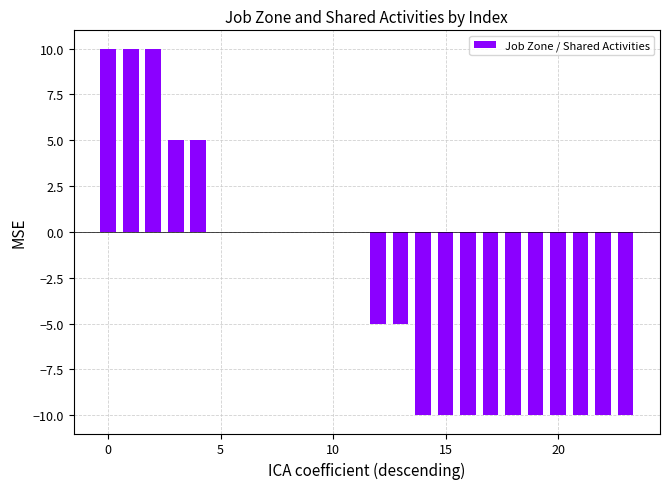

What is the greatest value displayed?

10